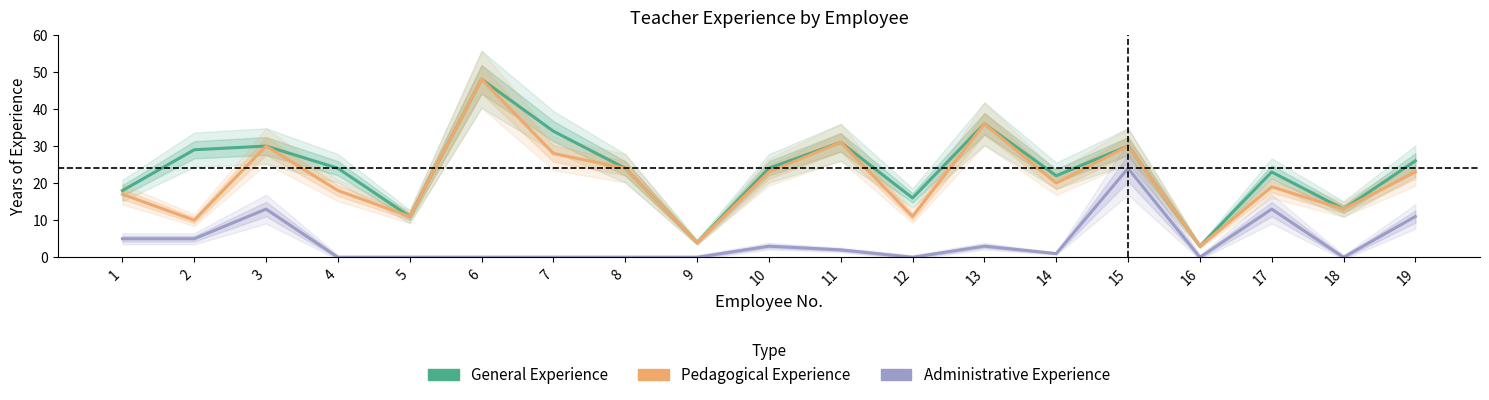

What are all the series names shown in the legend?

General Experience, Pedagogical Experience, Administrative Experience